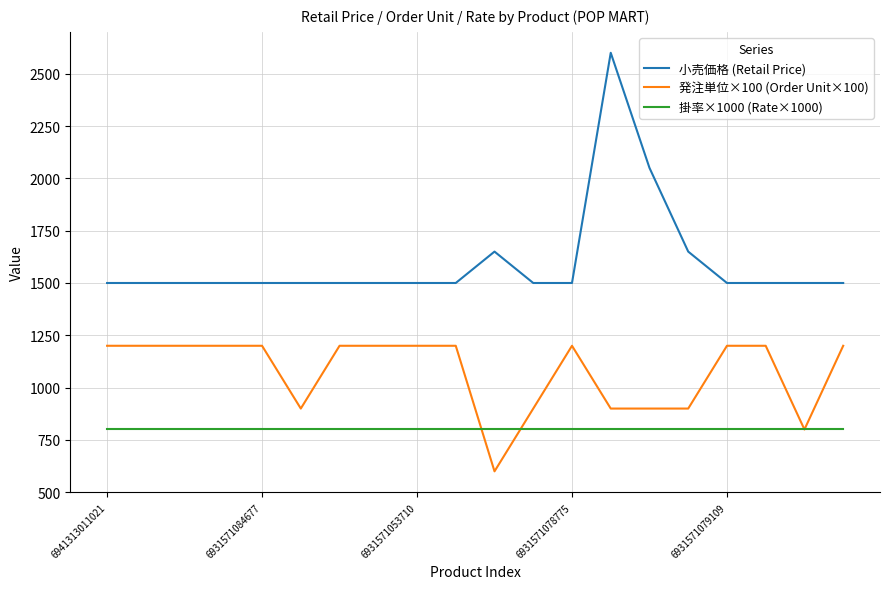

List the series in order of their peak value, lowest first.

掛率×1000 (Rate×1000), 発注単位×100 (Order Unit×100), 小売価格 (Retail Price)